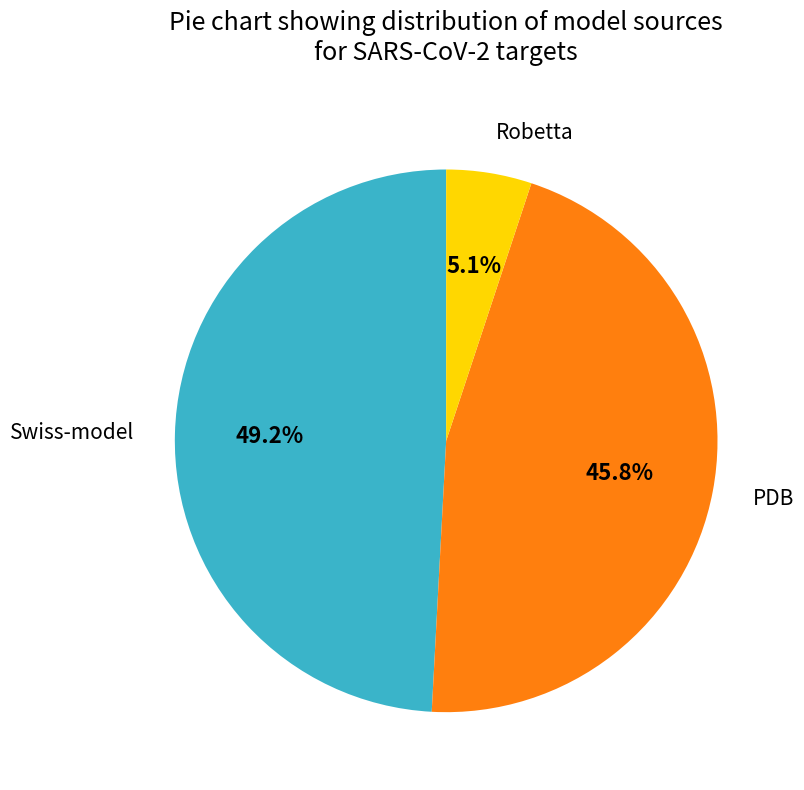

What percentage is NOT represented by Robetta?

94.9%